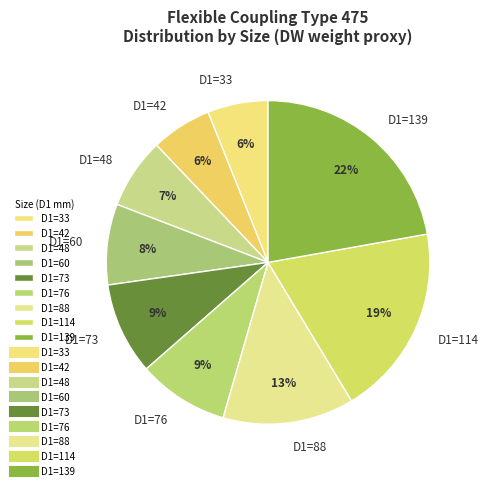

To the nearest percent, what is the combined percentage of D1=139 and D1=88?

35%